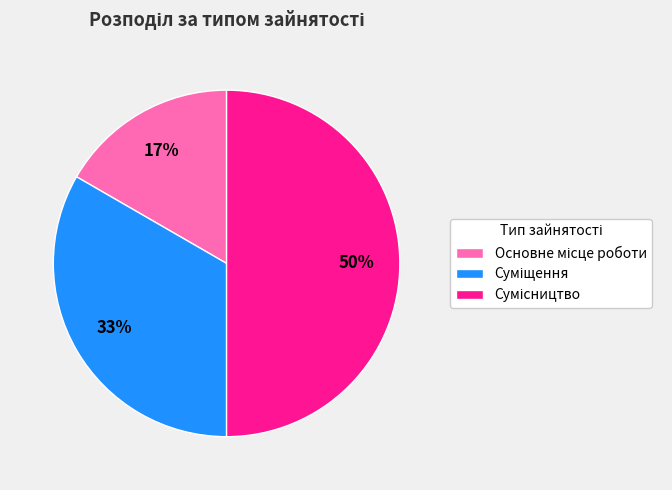

To the nearest percent, what is the difference between the largest and smallest slice percentages?

33%